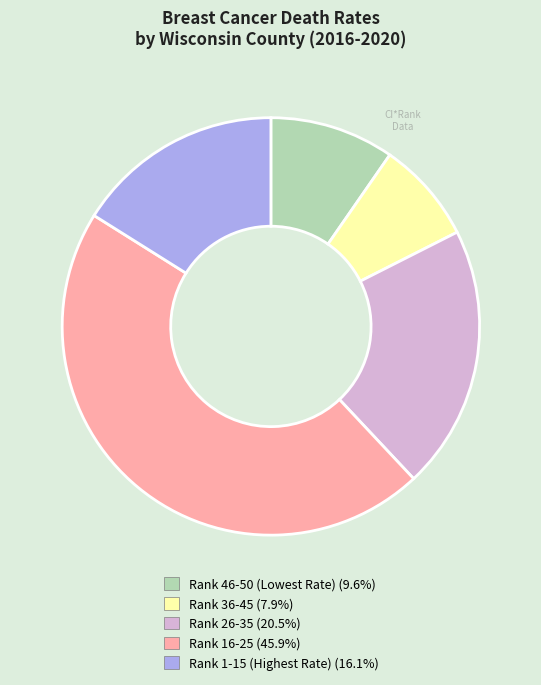

Is there a majority slice in this chart?

No